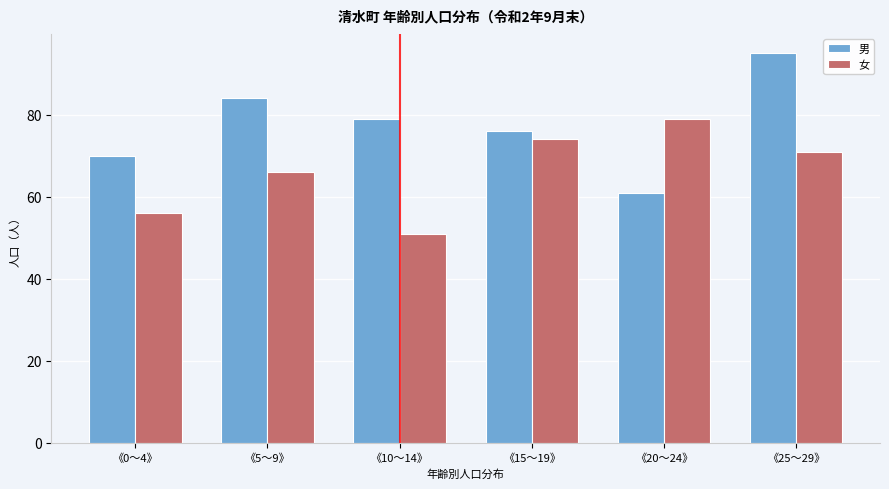

Reading left to right, extract all data points from this chart.

男: 70	84	79	76	61	95
女: 56	66	51	74	79	71